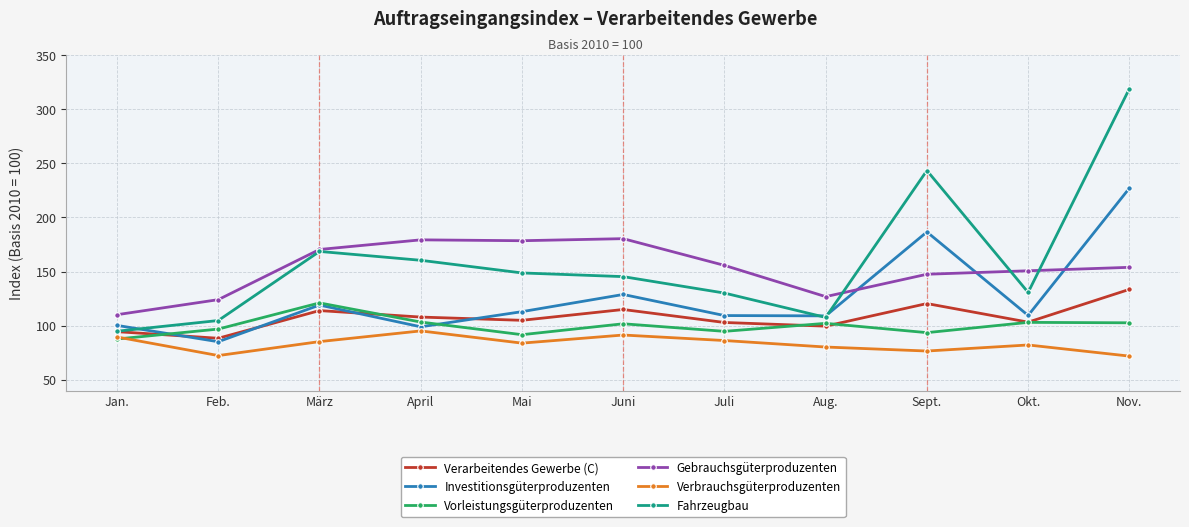

What is the spread (max minus min) of values at Mai?

94.7